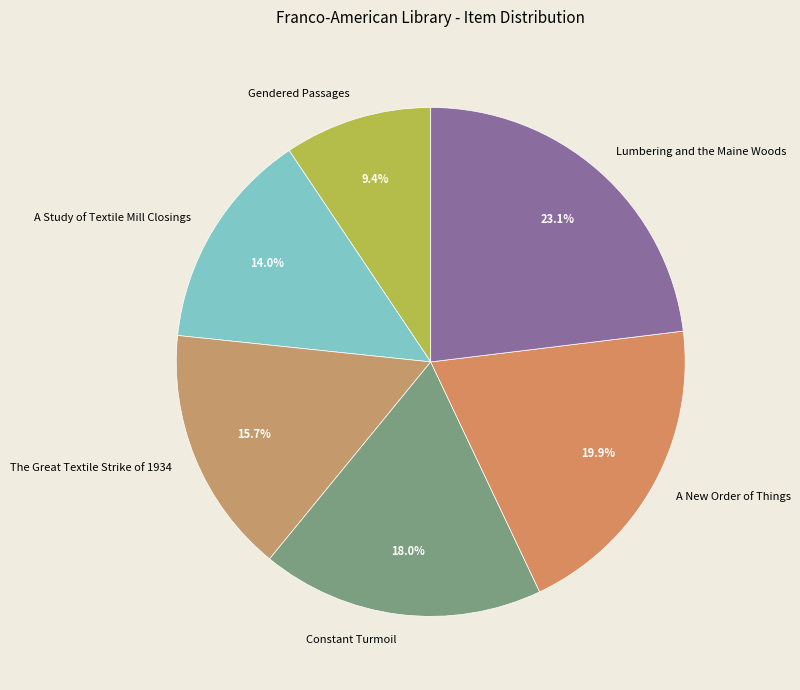

Rank the categories by value from highest to lowest.

Lumbering and the Maine Woods, A New Order of Things, Constant Turmoil, The Great Textile Strike of 1934, A Study of Textile Mill Closings, Gendered Passages